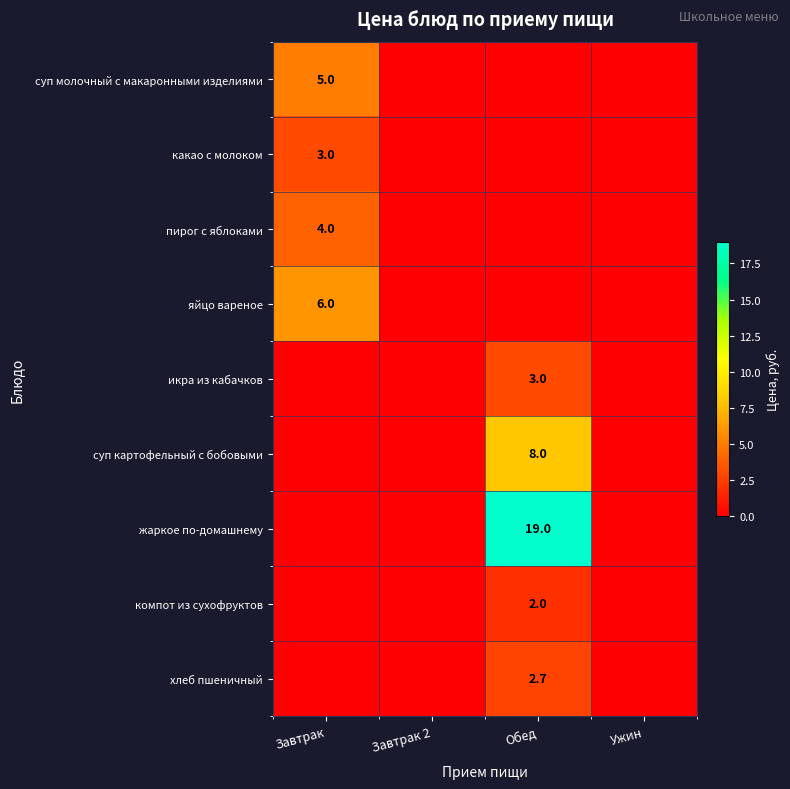

Is it true that икра из кабачков equals 5.0 at Обед?

False